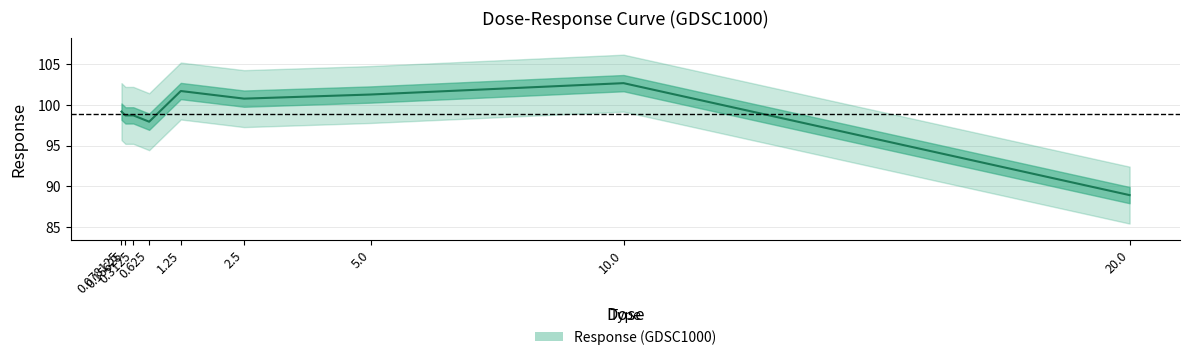

At which category does the data reach its first local peak?

0.3125